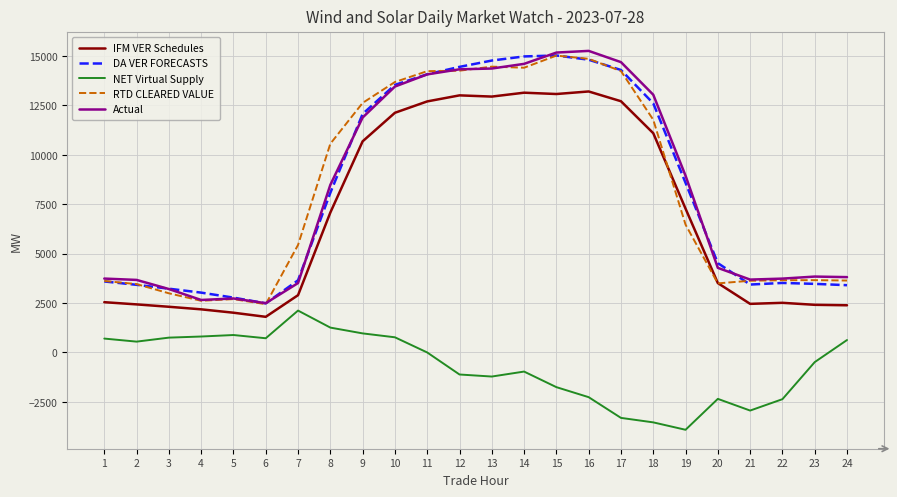

Is the value of NET Virtual Supply at 24 greater than the value of IFM VER Schedules at 17?

No